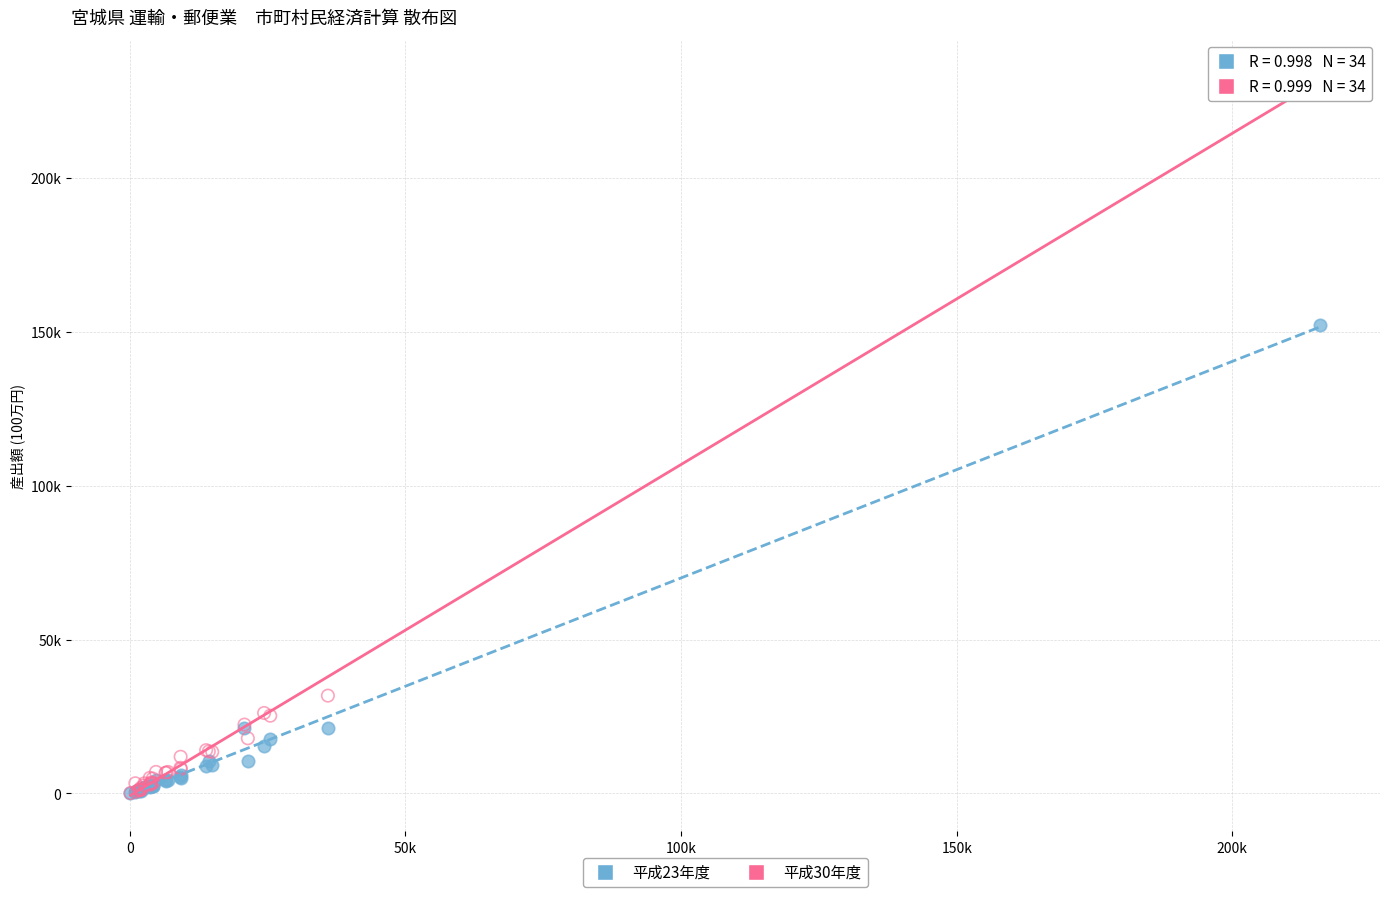

What are all the series names shown in the legend?

平成23年度, 平成30年度